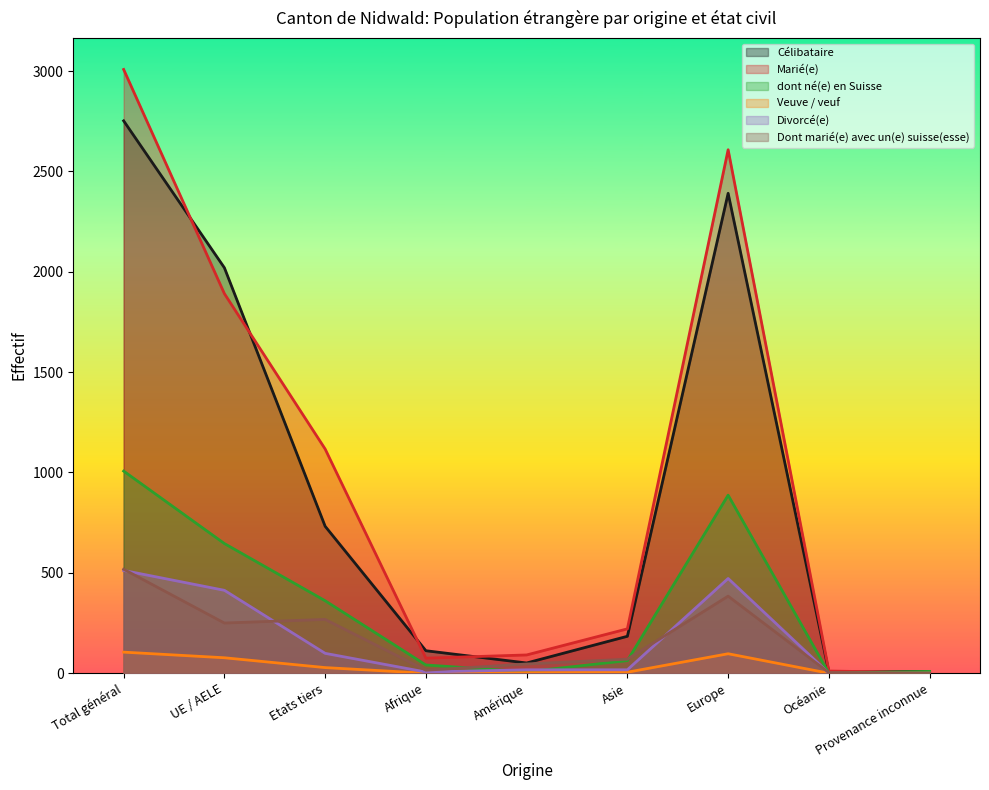

What value does the Célibataire series have at Amérique, to the nearest 10?

50